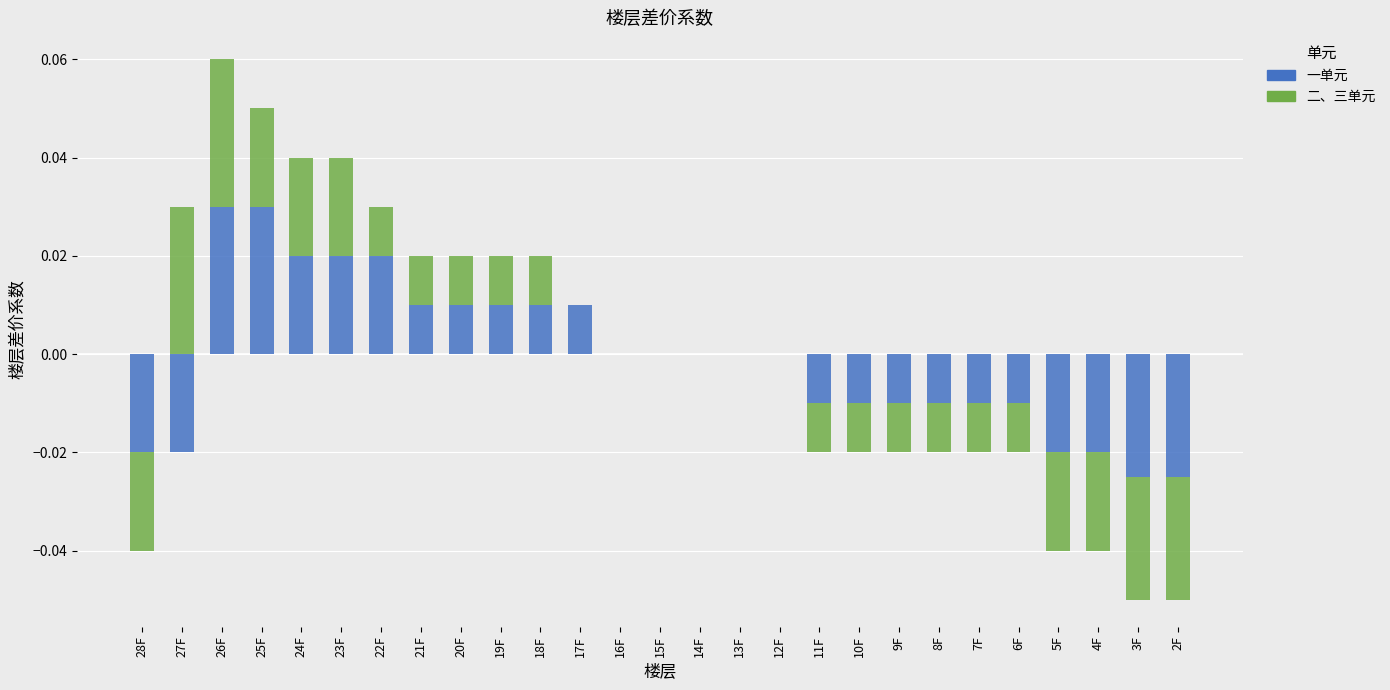

Count the number of data series in this chart.

2